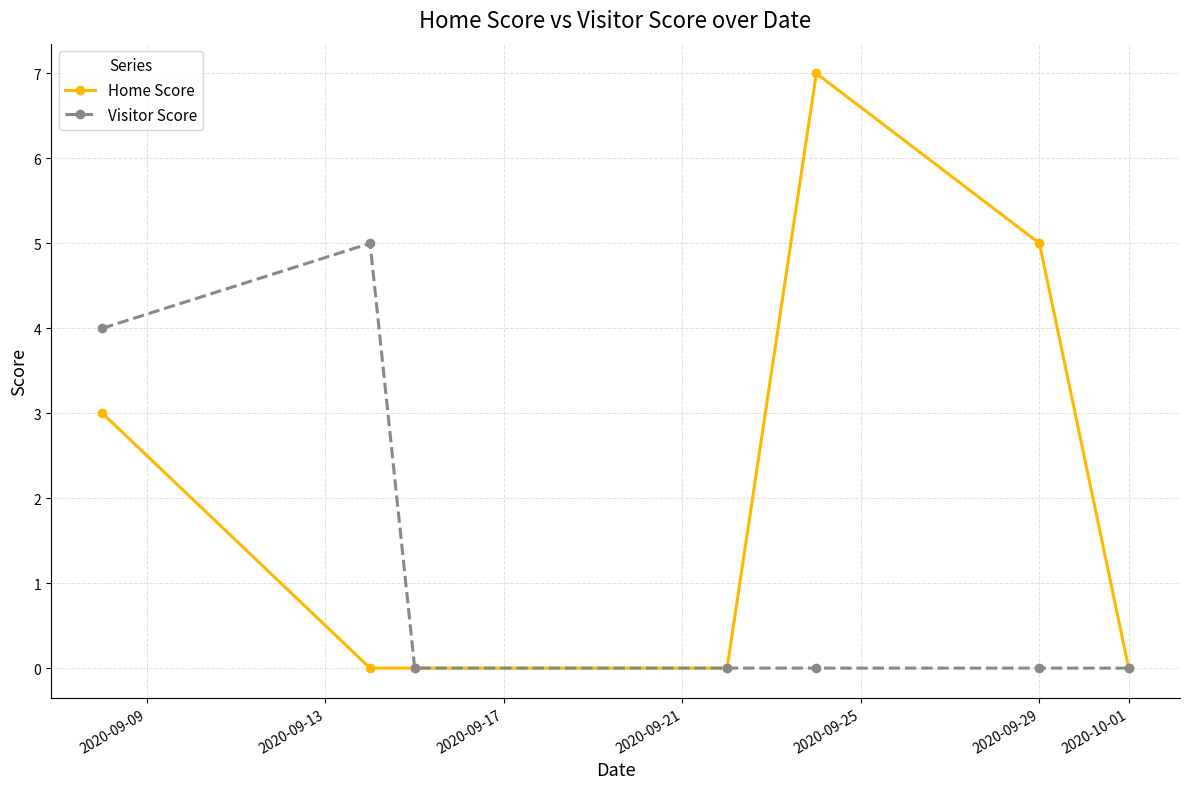

Which series has the widest spread of values?

Home Score